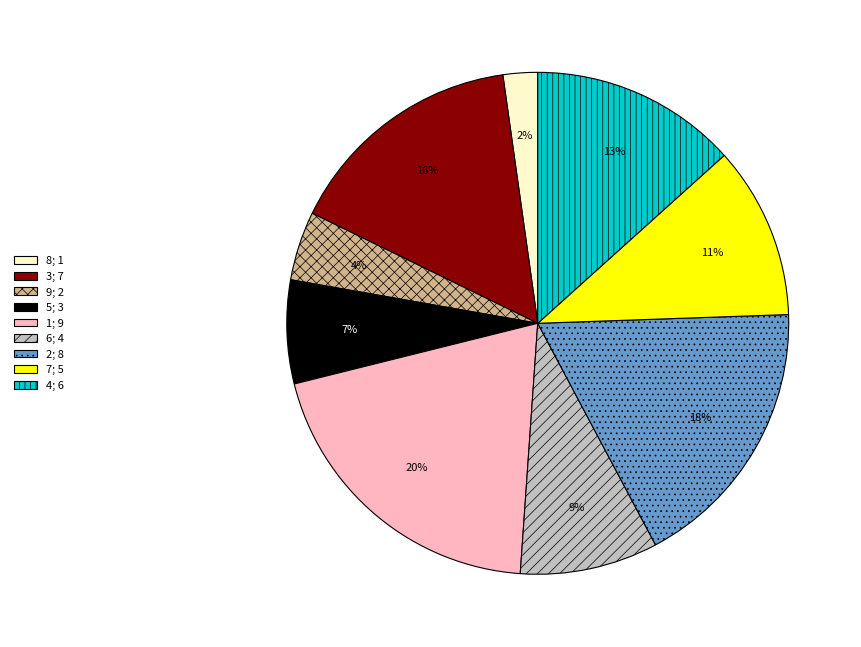

Does 1; 9 account for over 50% of the chart?

No